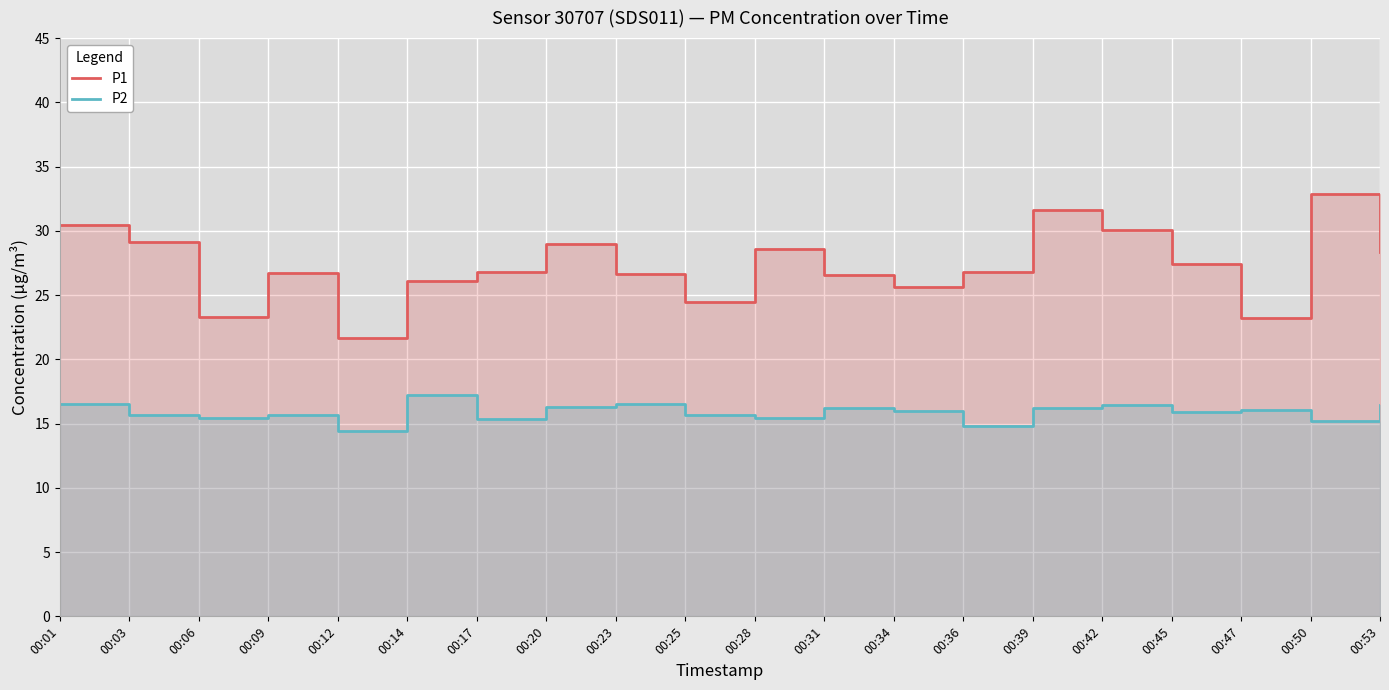

At which category does the chart reach its peak across all series?

00:50